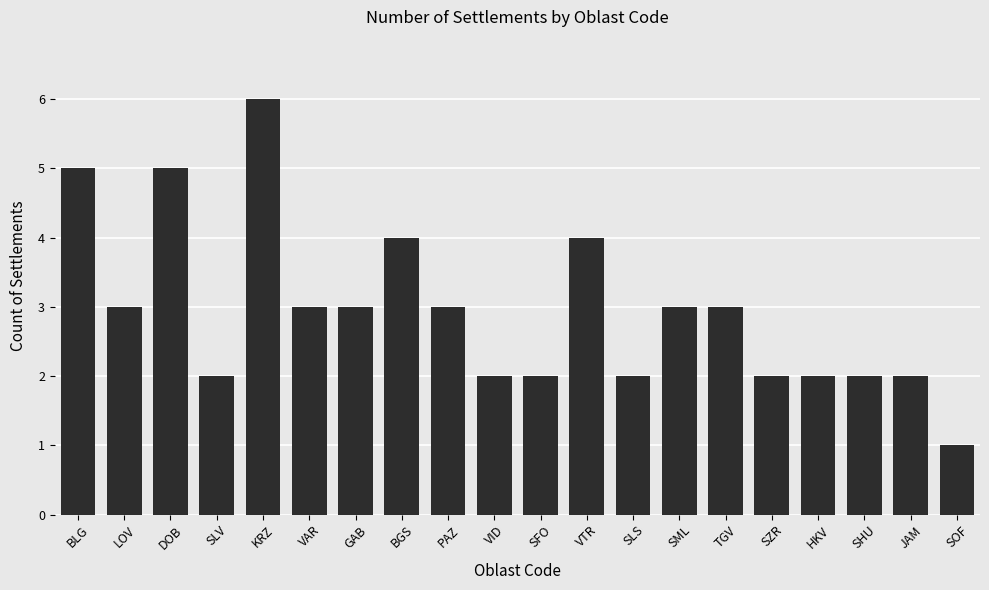

Between BGS and SHU, which is larger?

BGS